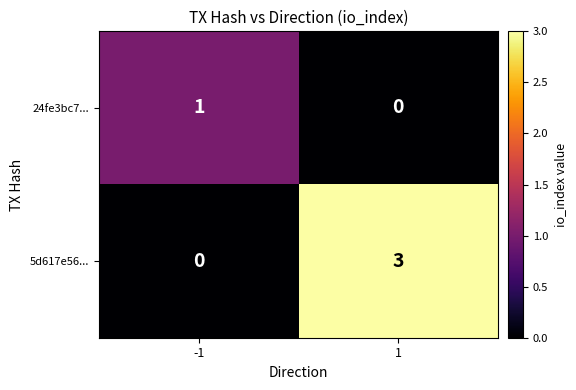

What is the greatest value displayed?

3